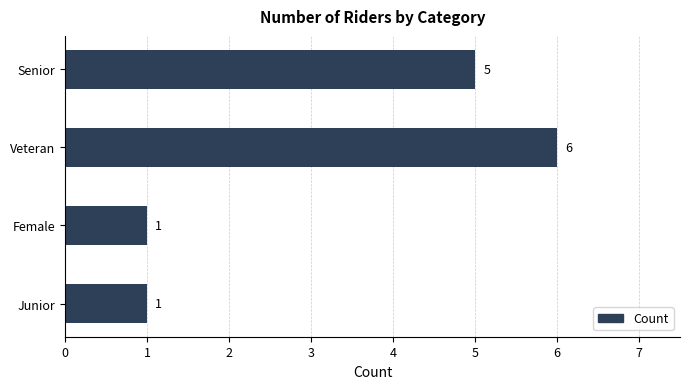

What is the maximum value shown in the chart?

6